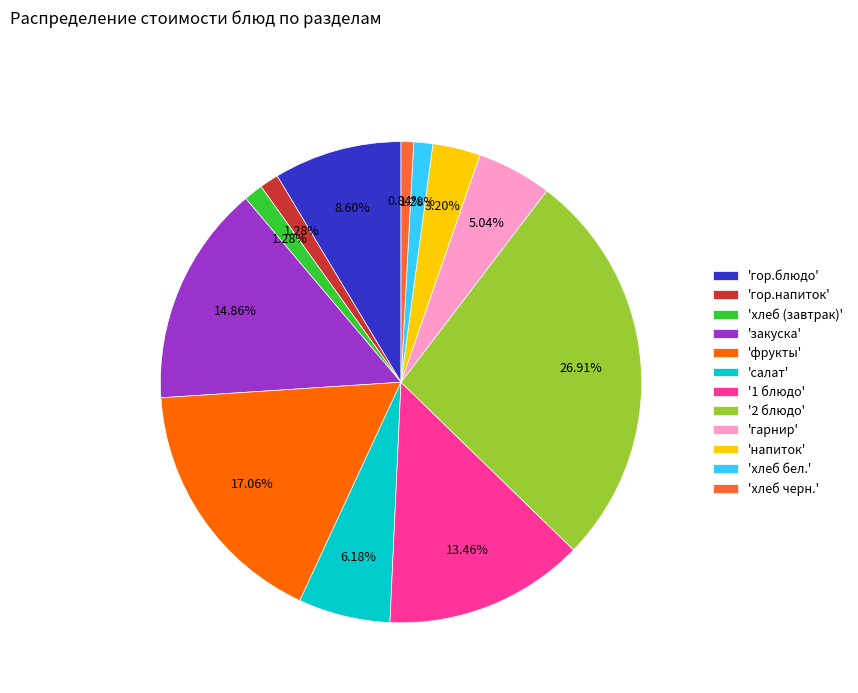

Is the sum of '1 блюдо' and 'закуска' greater than half?

No